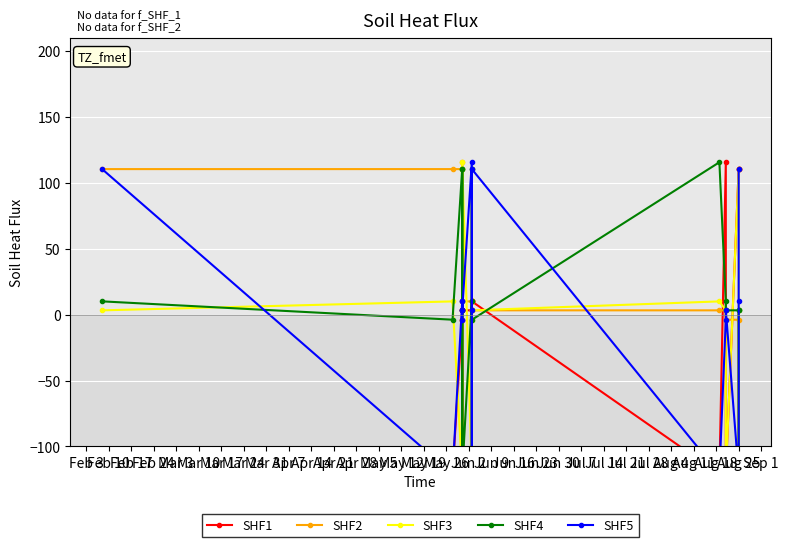

How many values in the SHF3 series are below 3?

6